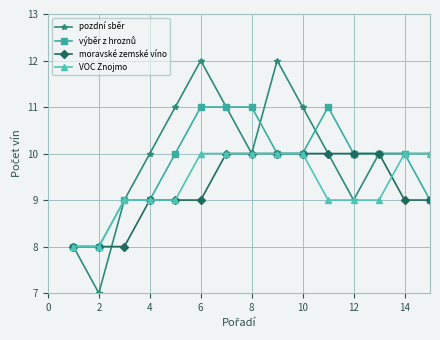

Which series has the largest range (max minus min)?

pozdní sběr